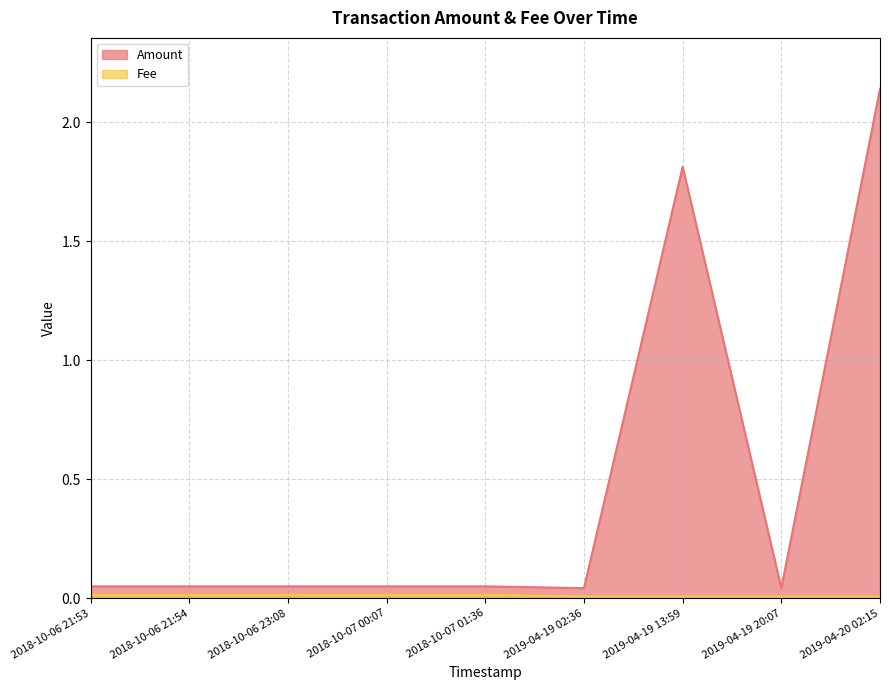

True or false: Fee and Amount cross at least once.

False